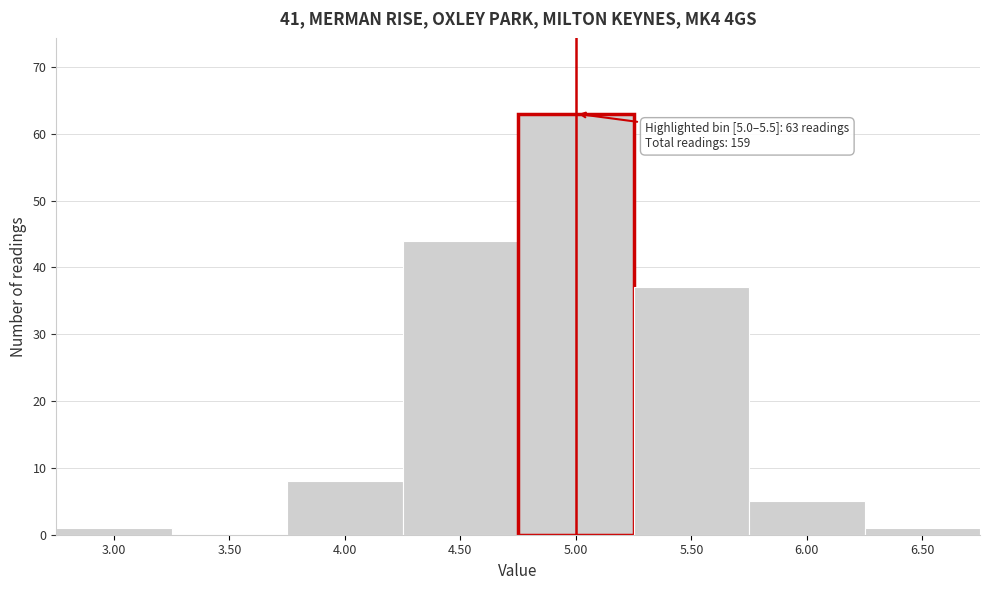

Reading left to right, transcribe all the data shown in this chart.

3.00=1	3.50=0	4.00=8	4.50=44	5.00=63	5.50=37	6.00=5	6.50=1